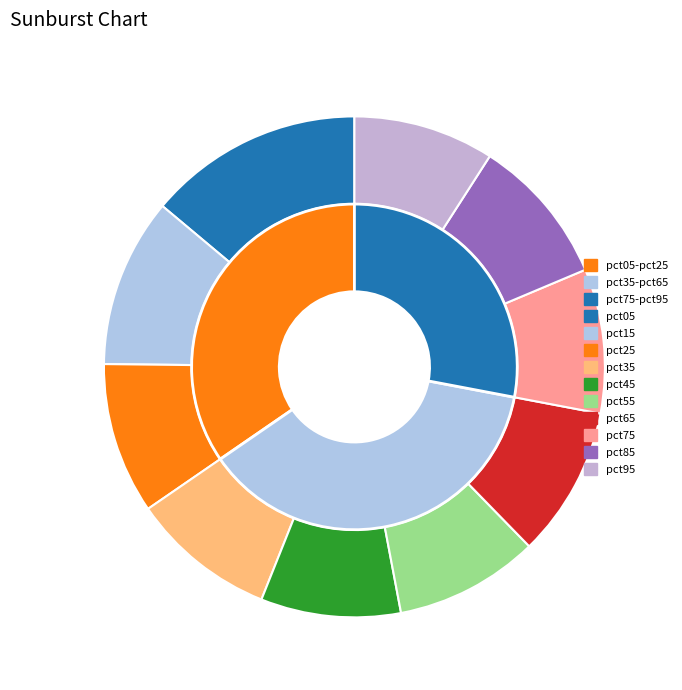

Rank the categories by value from lowest to highest.

pct45, pct95, pct55, pct75, pct35, pct85, pct65, pct25, pct15, pct05